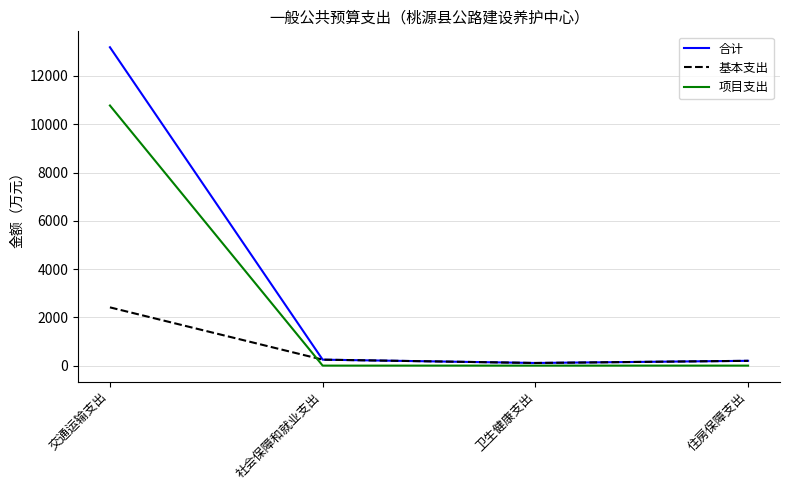

What is the maximum value for 基本支出?

2413.5